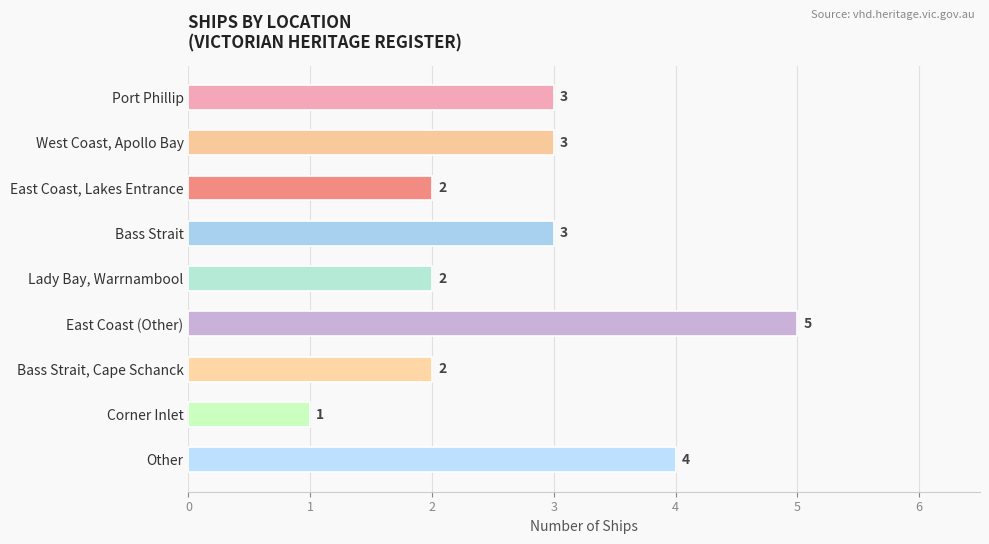

What is the difference between the maximum and minimum values?

4